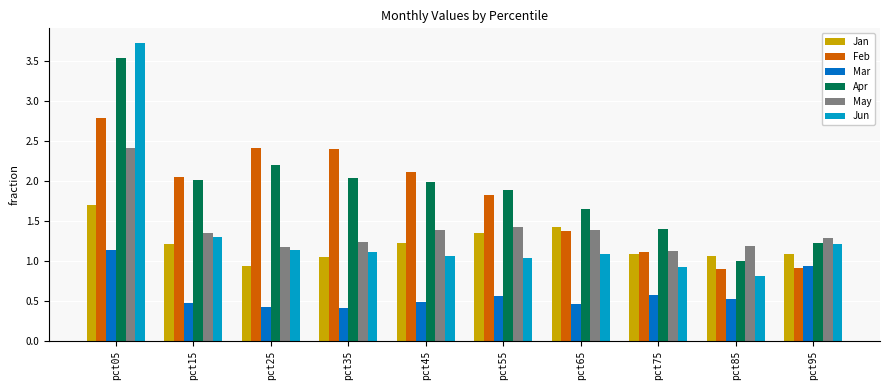

At which label does Jan reach its peak?

pct05